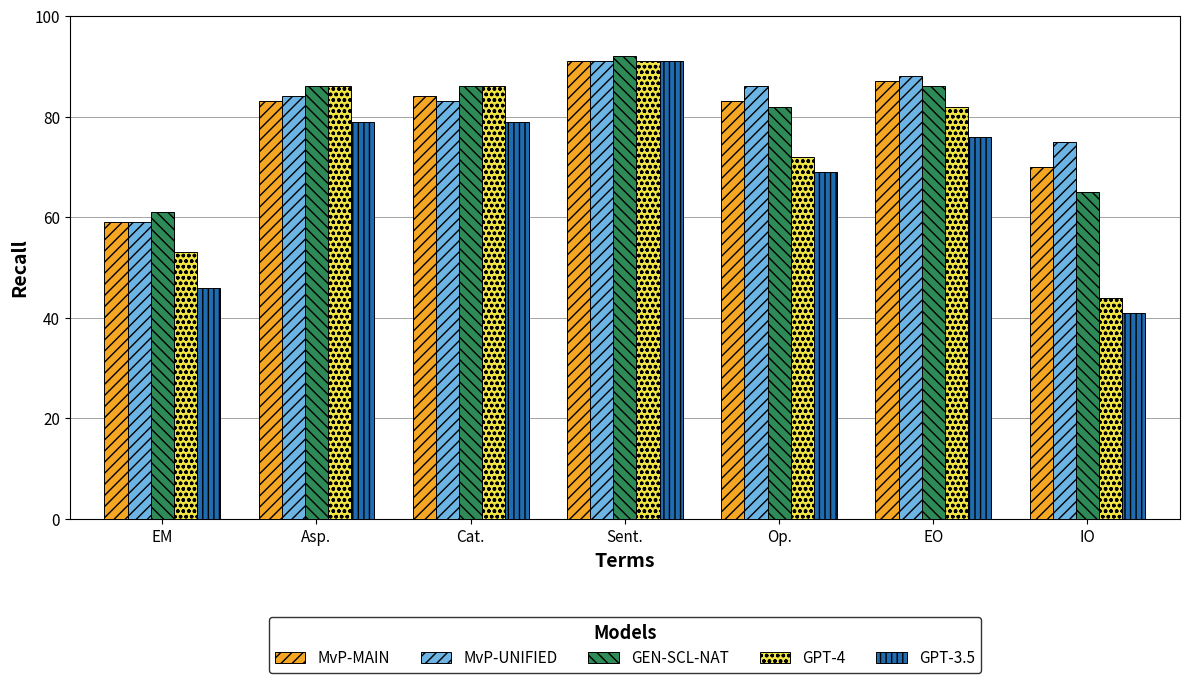

Between Sent. and IO, which series saw the biggest shift?

GPT-3.5